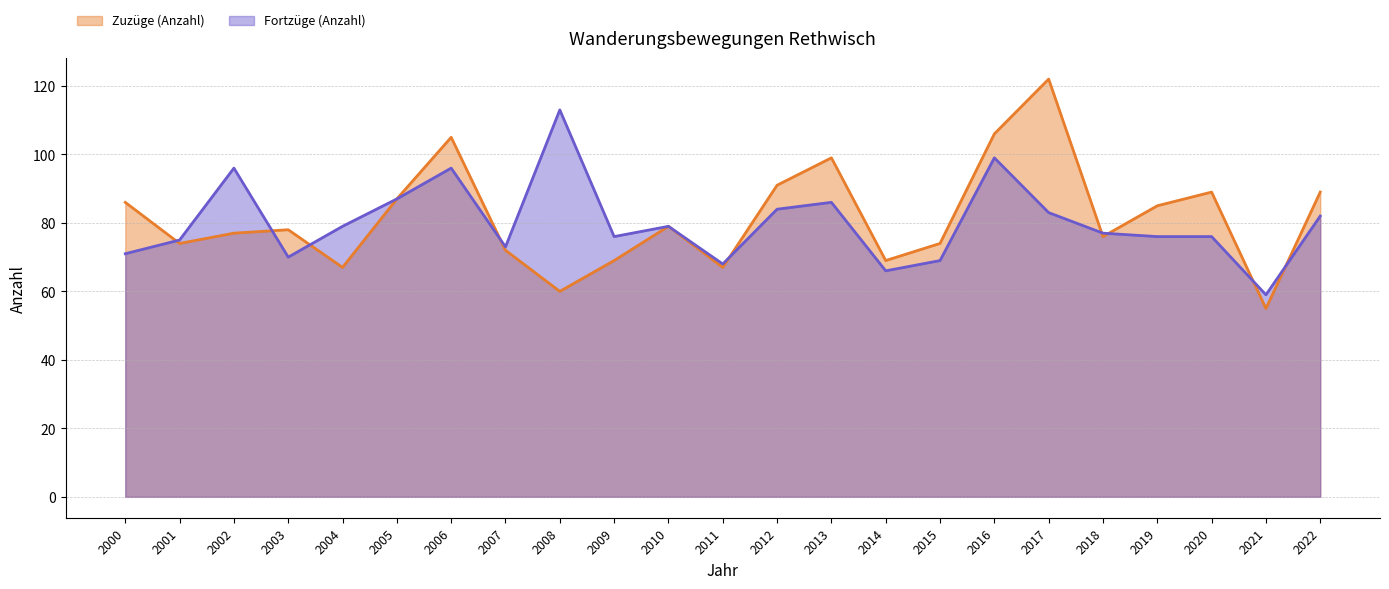

Which label corresponds to the smallest value in the chart?

2021